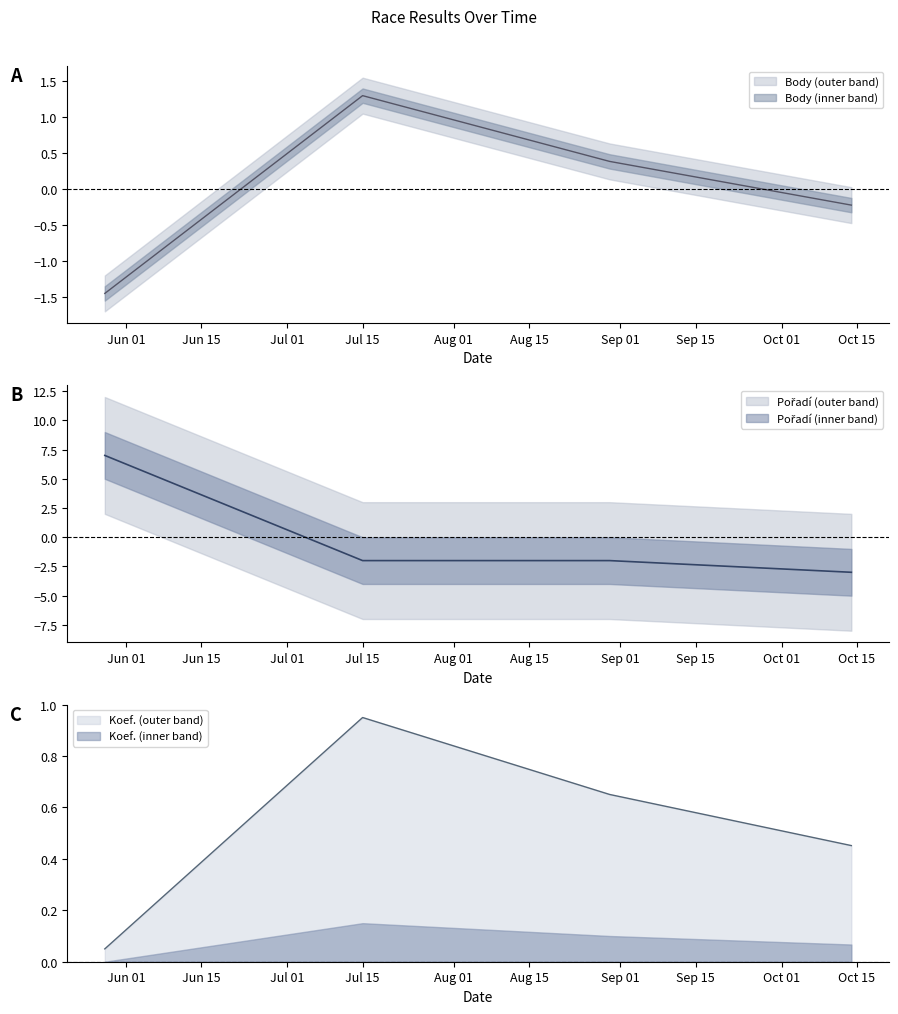

True or false: Pořadí and Body cross at least once.

True